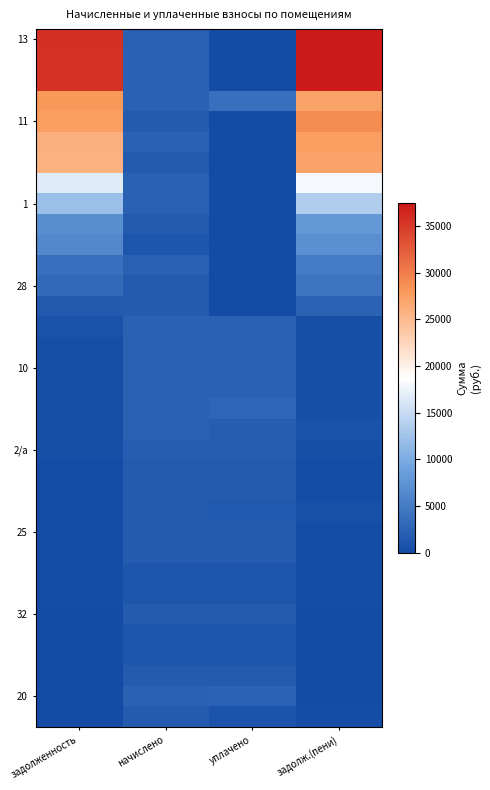

What is the greatest value displayed?

37408.2